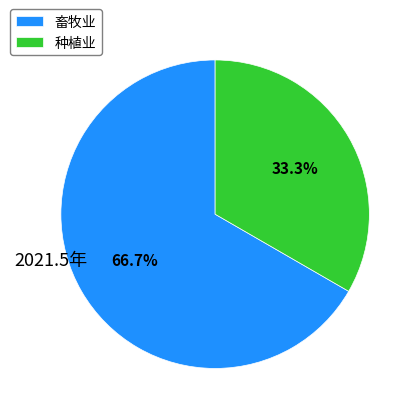

To the nearest percent, what percentage of the pie is 畜牧业?

67%